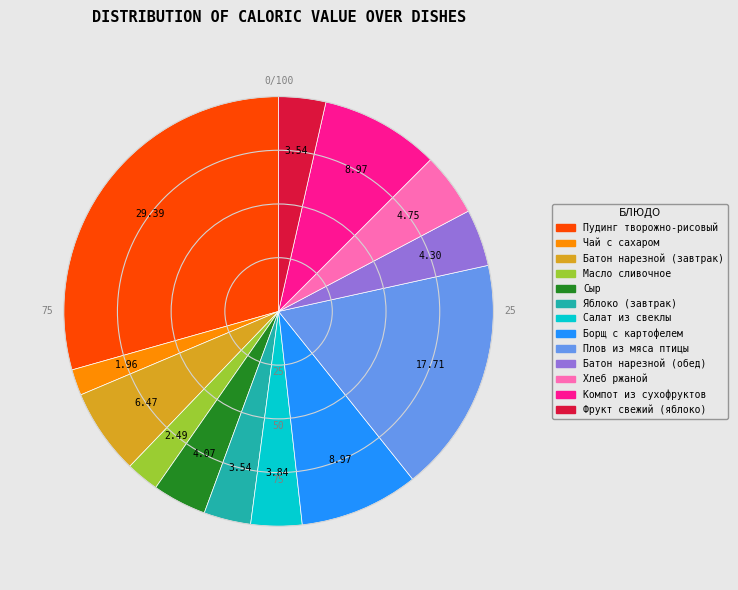

Combined, do Масло сливочное and Батон нарезной (завтрак) account for over 50%?

No